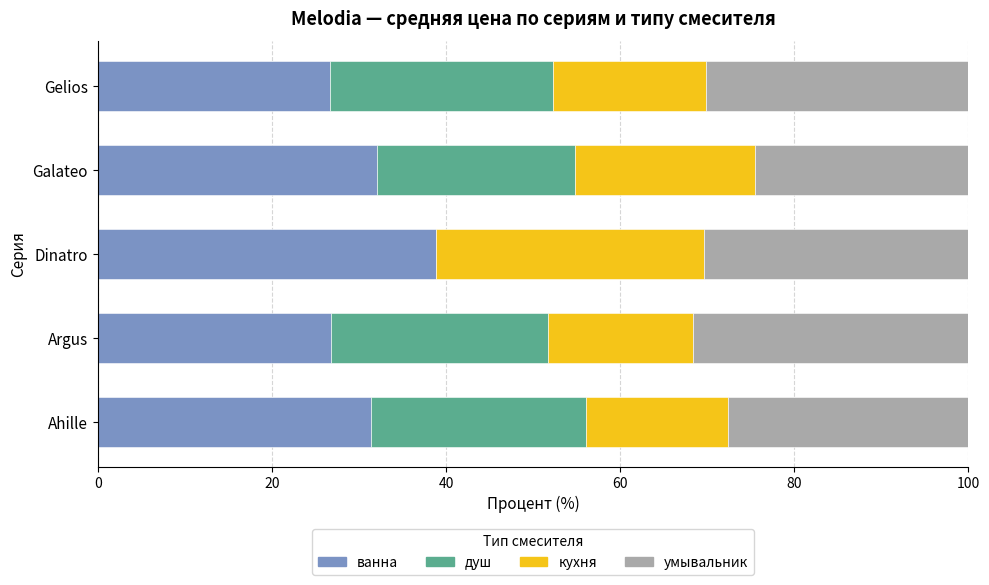

At which label does ванна reach its peak?

Dinatro